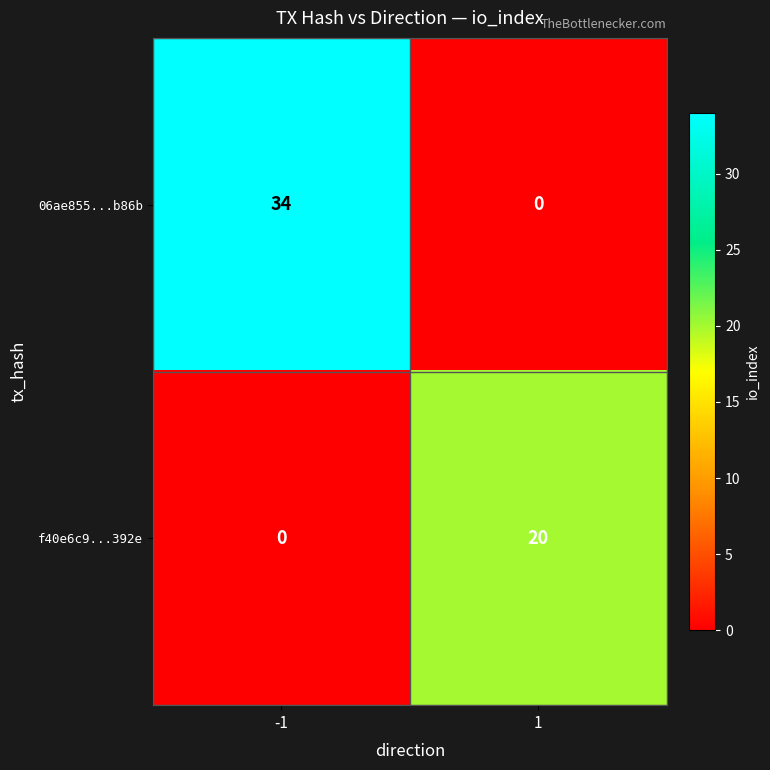

Reading left to right, what are all the values shown in this chart?

06ae855...b86b: -1=34	1=0
f40e6c9...392e: -1=0	1=20